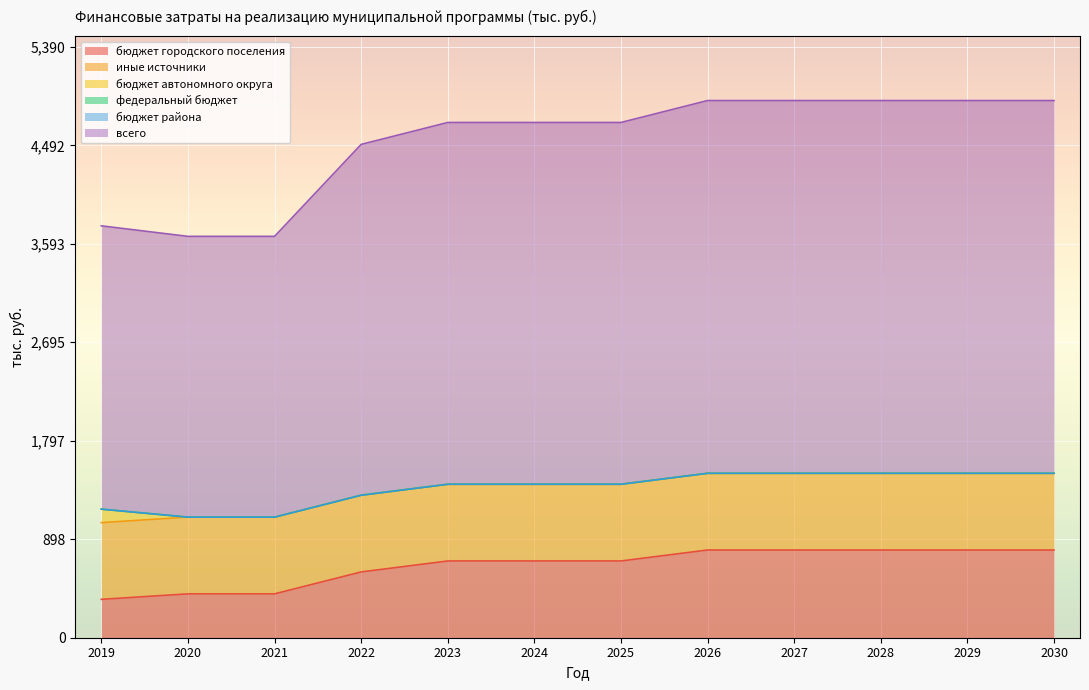

At how many categories does at least one series exceed 2493?

12